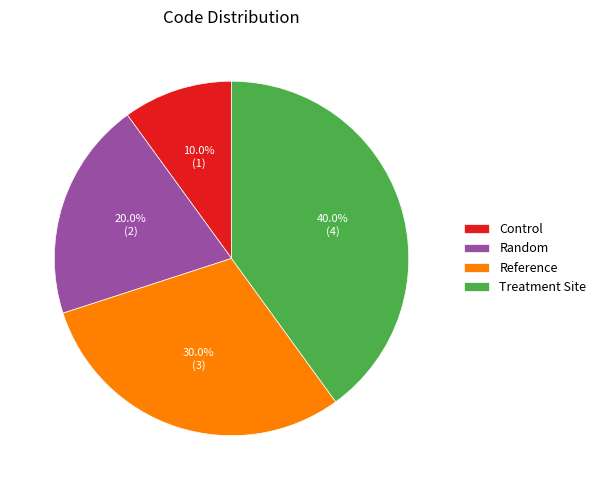

Is it true that Random is 20% of the pie?

True